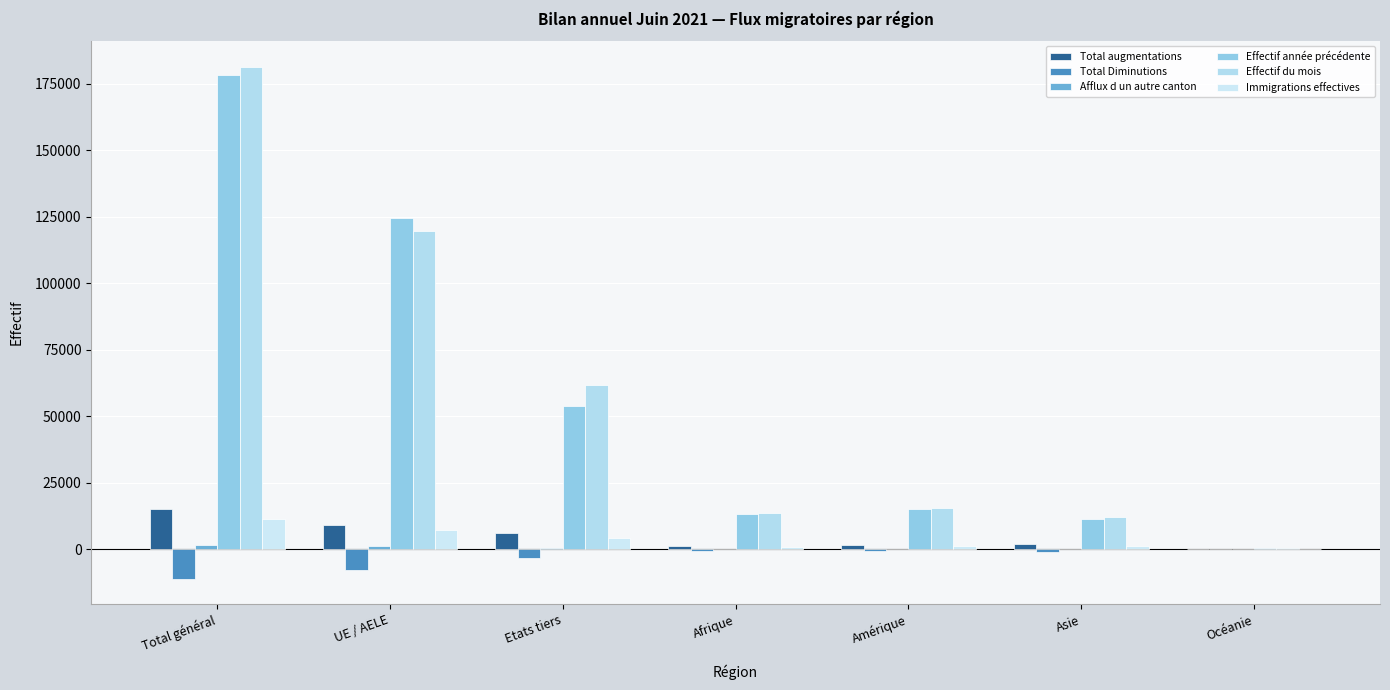

At which label does Immigrations effectives reach its minimum?

Océanie